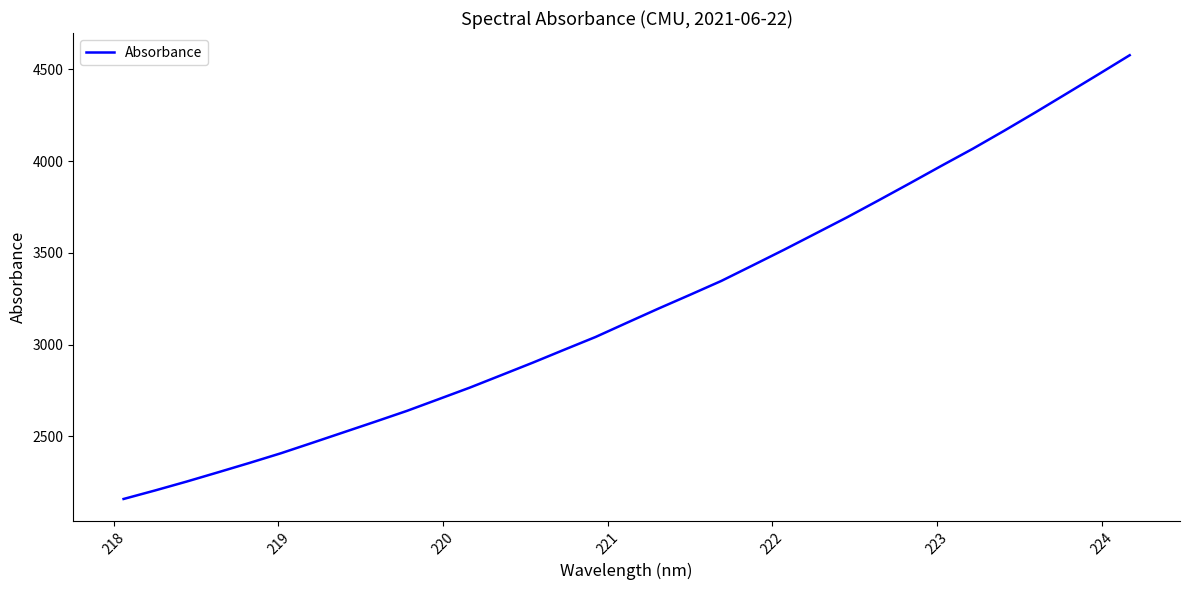

What is the maximum value shown in the chart?

4577.3